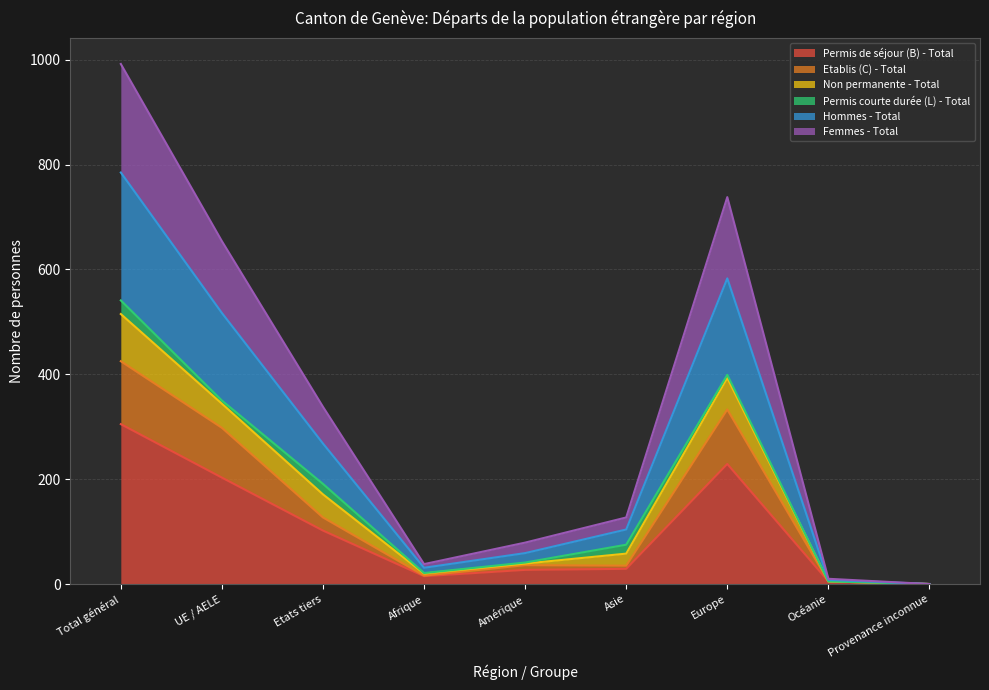

True or false: Hommes - Total and Permis de séjour (B) - Total cross at least once.

False